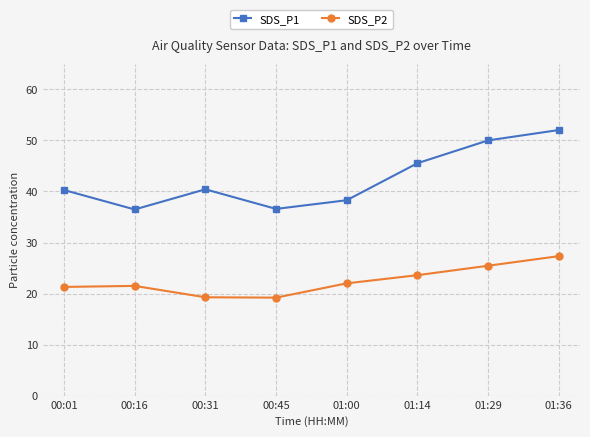

True or false: SDS_P2 and SDS_P1 intersect in this chart.

False